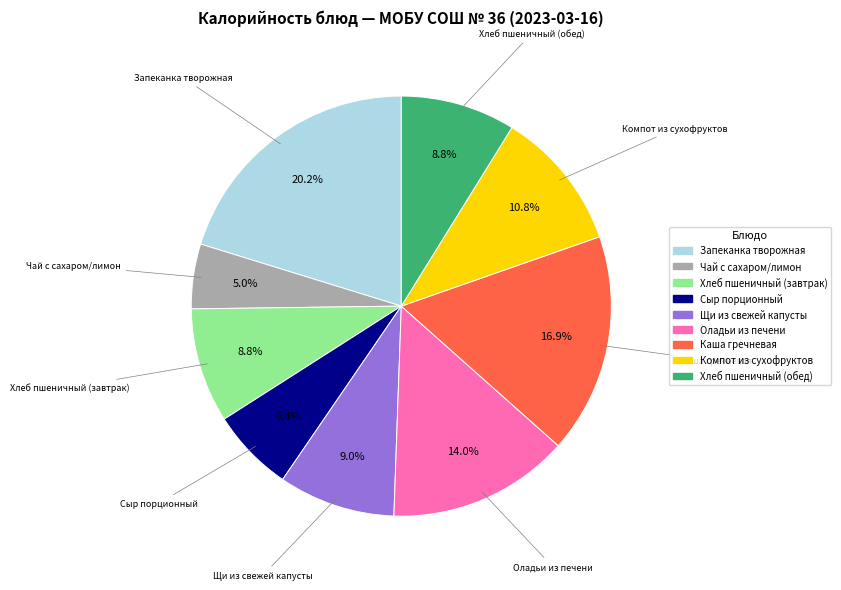

How many slices are in this pie chart?

9